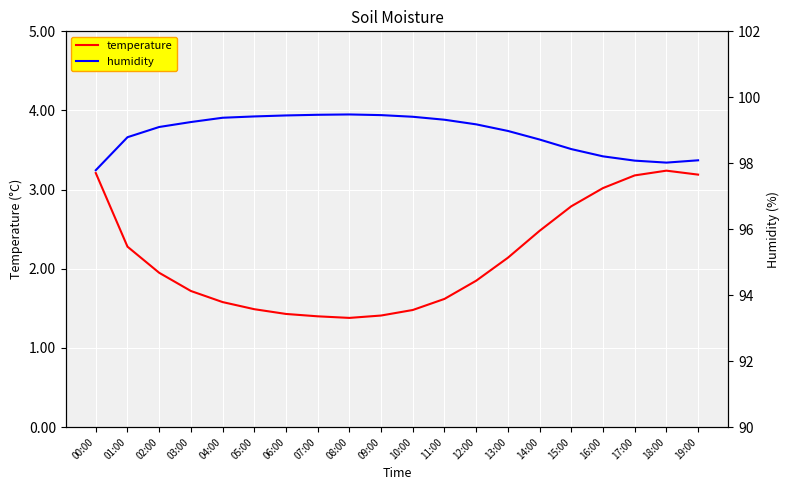

True or false: humidity has more than 1 interior local peaks.

False